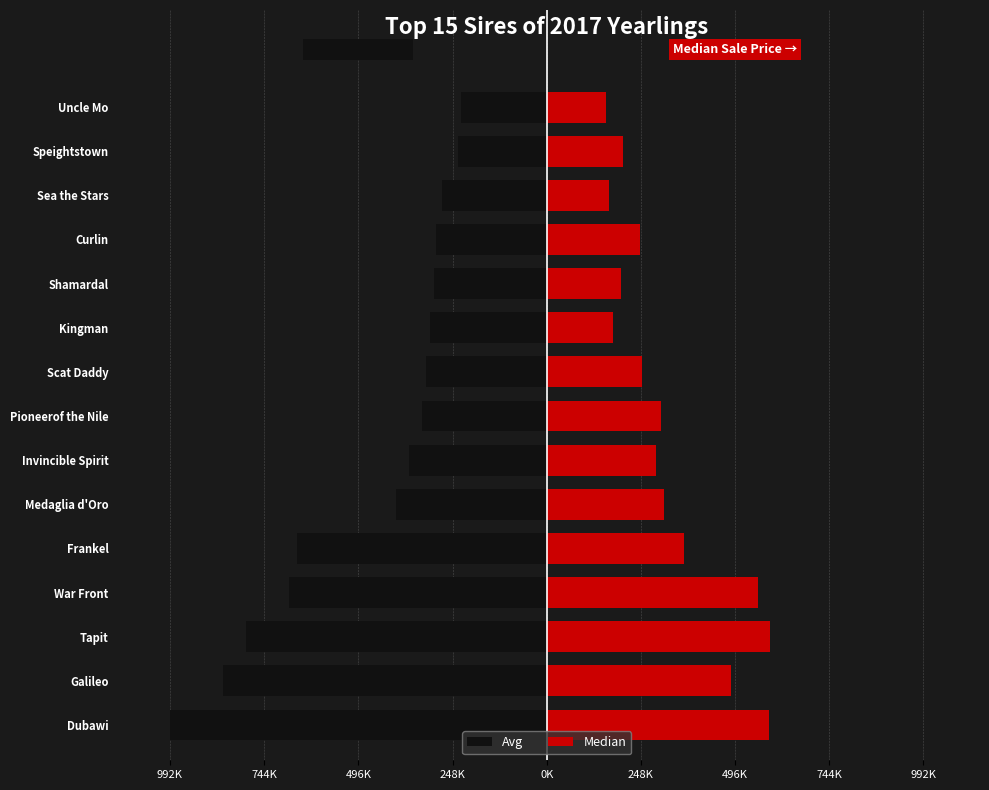

How many data points in Median are above 288169?

7